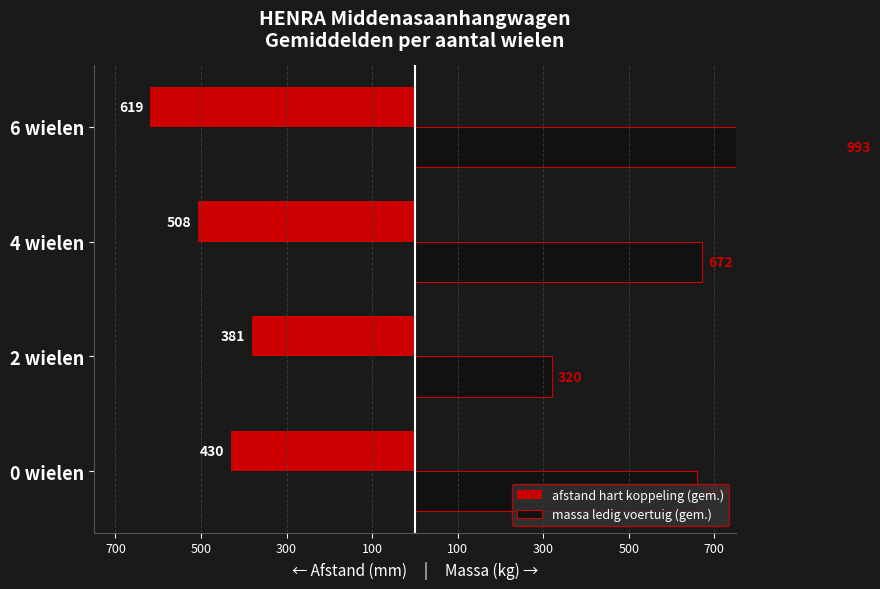

What is the value of the massa ledig voertuig (gem.) bar at the 2nd from the left?

320